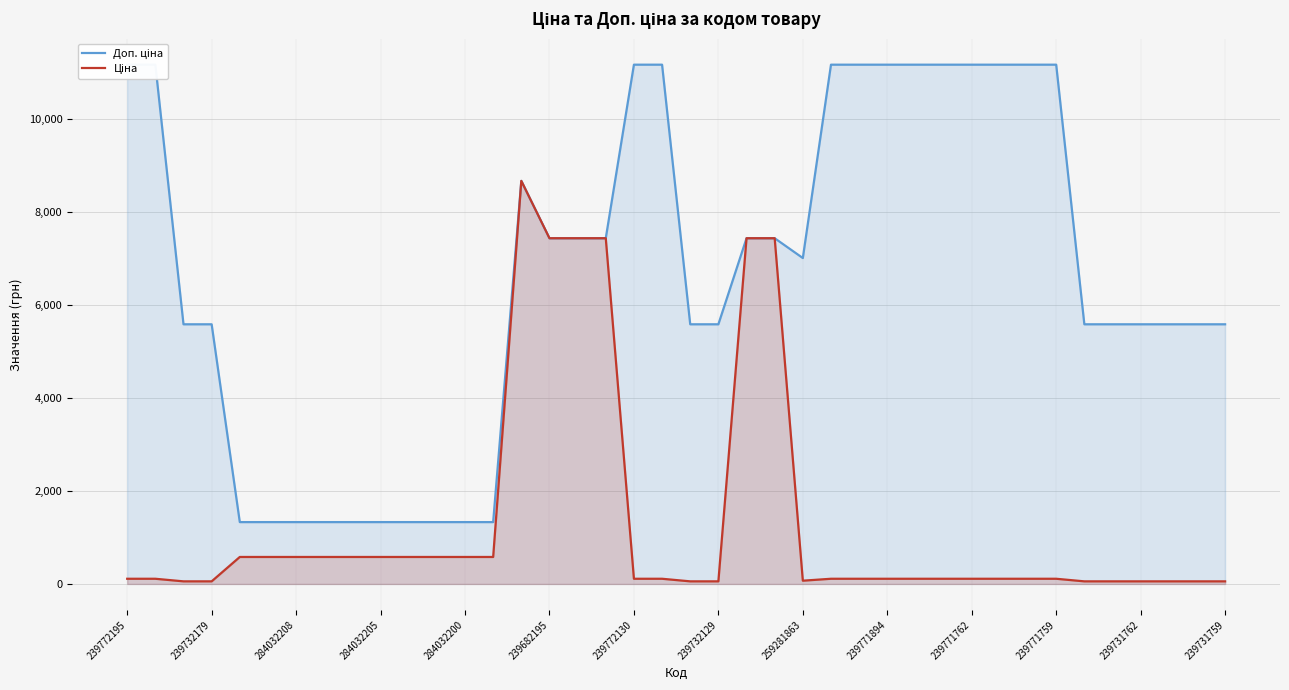

Reading left to right, extract all data points from this chart.

Доп. ціна: 11169.0	11169.0	5585.0	5585.0	1330.3	1330.3	1330.3	1330.3	1330.3	1330.3	1330.3	1330.3	1330.3	1330.3	8669.7	7436.2	7436.2	7436.2	11169.0	11169.0	5585.0	5585.0	7436.2	7436.2	7010.0	11169.0	11169.0	11169.0	11169.0	11169.0	11169.0	11169.0	11169.0	11169.0	5585.0	5585.0	5585.0	5585.0	5585.0	5585.0
Ціна: 111.7	111.7	55.9	55.9	580.4	580.4	580.4	580.4	580.4	580.4	580.4	580.4	580.4	580.4	8669.7	7436.2	7436.2	7436.2	111.7	111.7	55.9	55.9	7436.2	7436.2	70.1	111.7	111.7	111.7	111.7	111.7	111.7	111.7	111.7	111.7	55.9	55.9	55.9	55.9	55.9	55.9